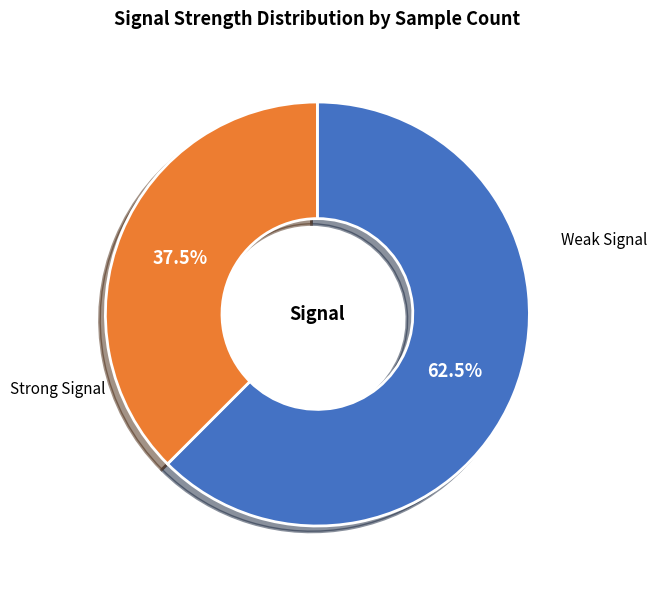

Does any single category account for the majority?

Yes